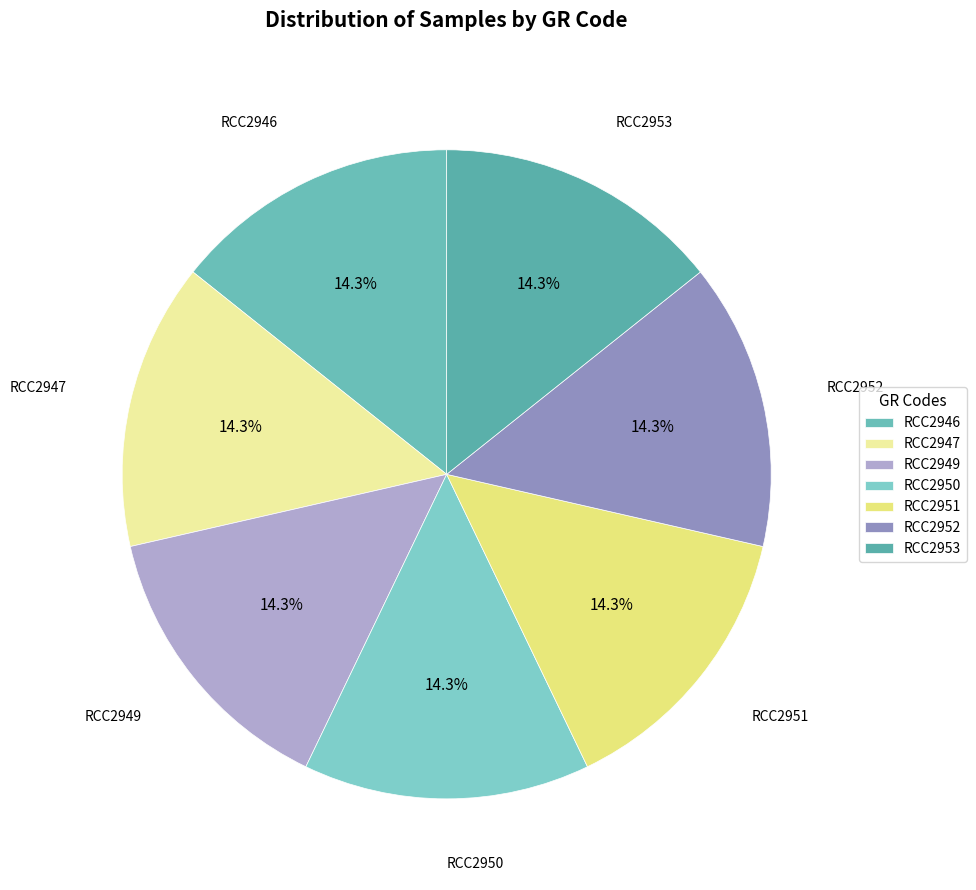

How many slices are in this pie chart?

7